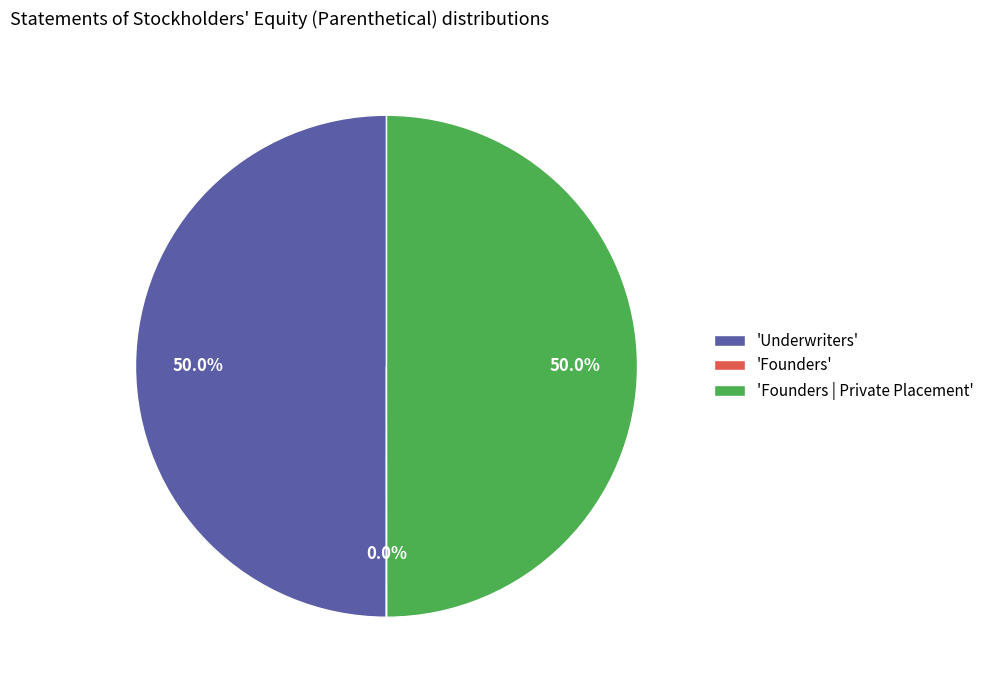

How much of the chart is everything except 'Founders | Private Placement'?

50.0%